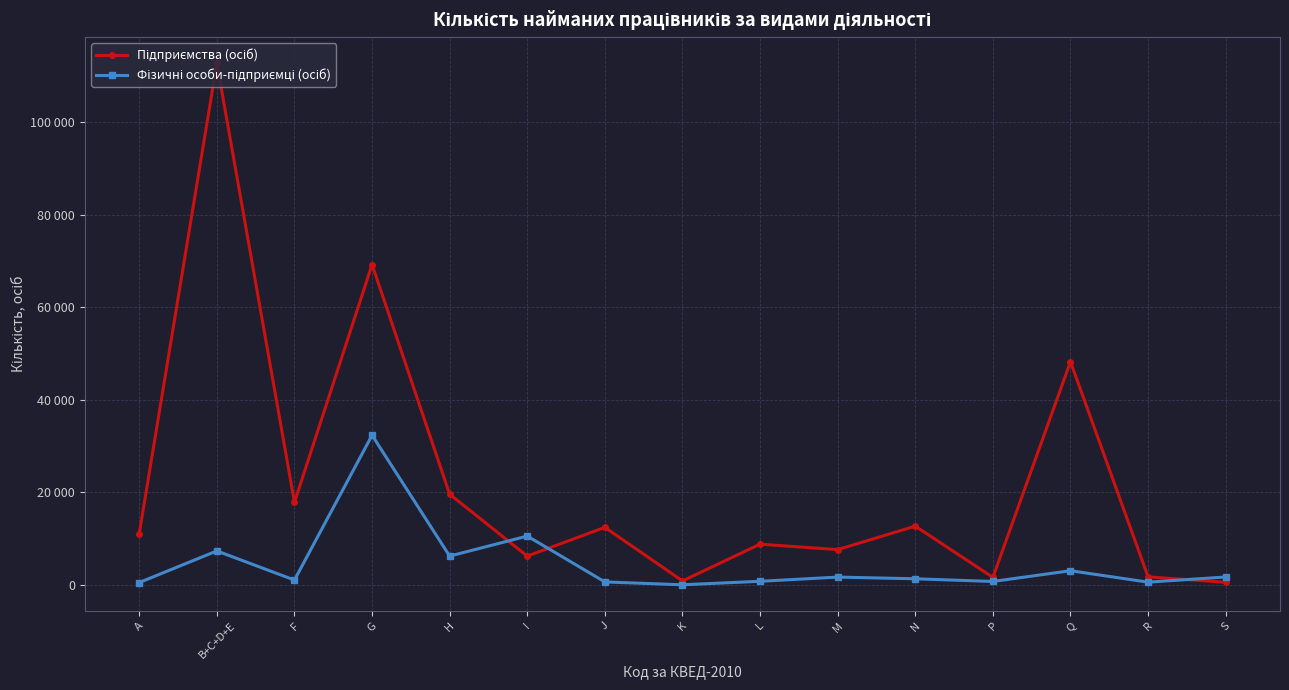

At which label is Фізичні особи-підприємці (осіб) closest to 16197?

I